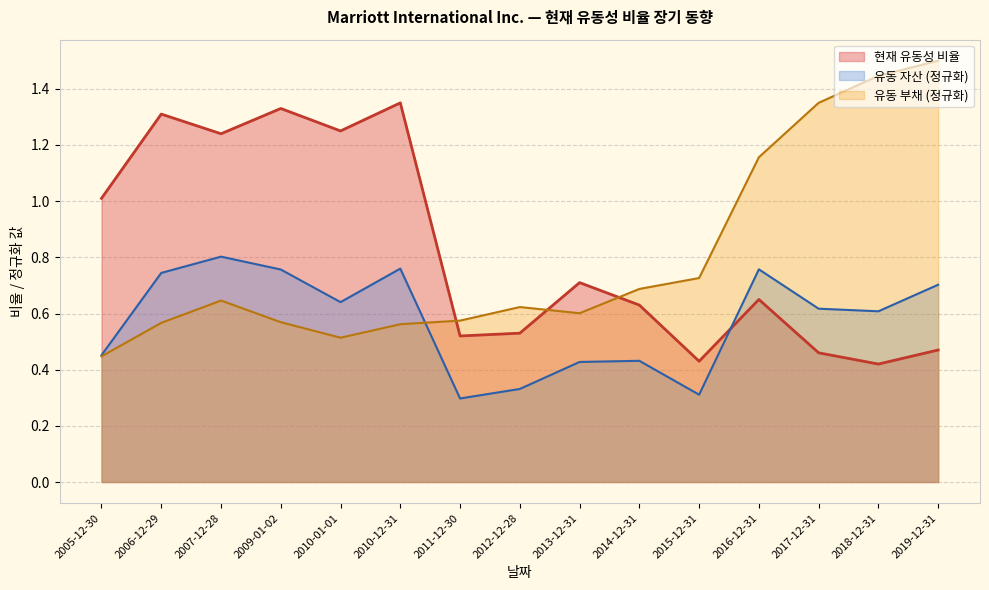

Is the value of 유동 부채 (백만) at 2010-01-01 greater than the value of 유동 자산 (백만) at 2011-12-30?

Yes